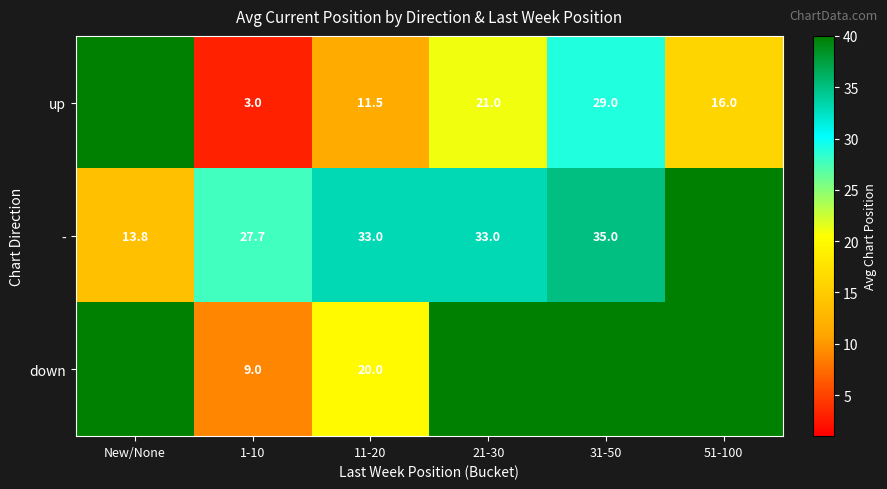

What is the sum of the - values at New/None and 11-20?

46.8